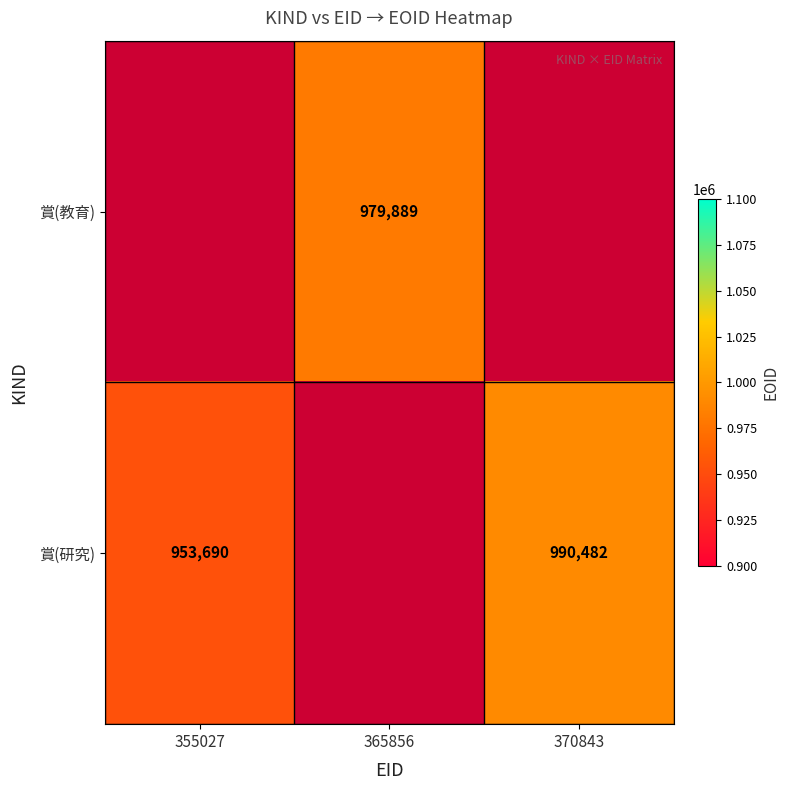

The value of 賞(研究) at 370843 is 581179. True or false?

False